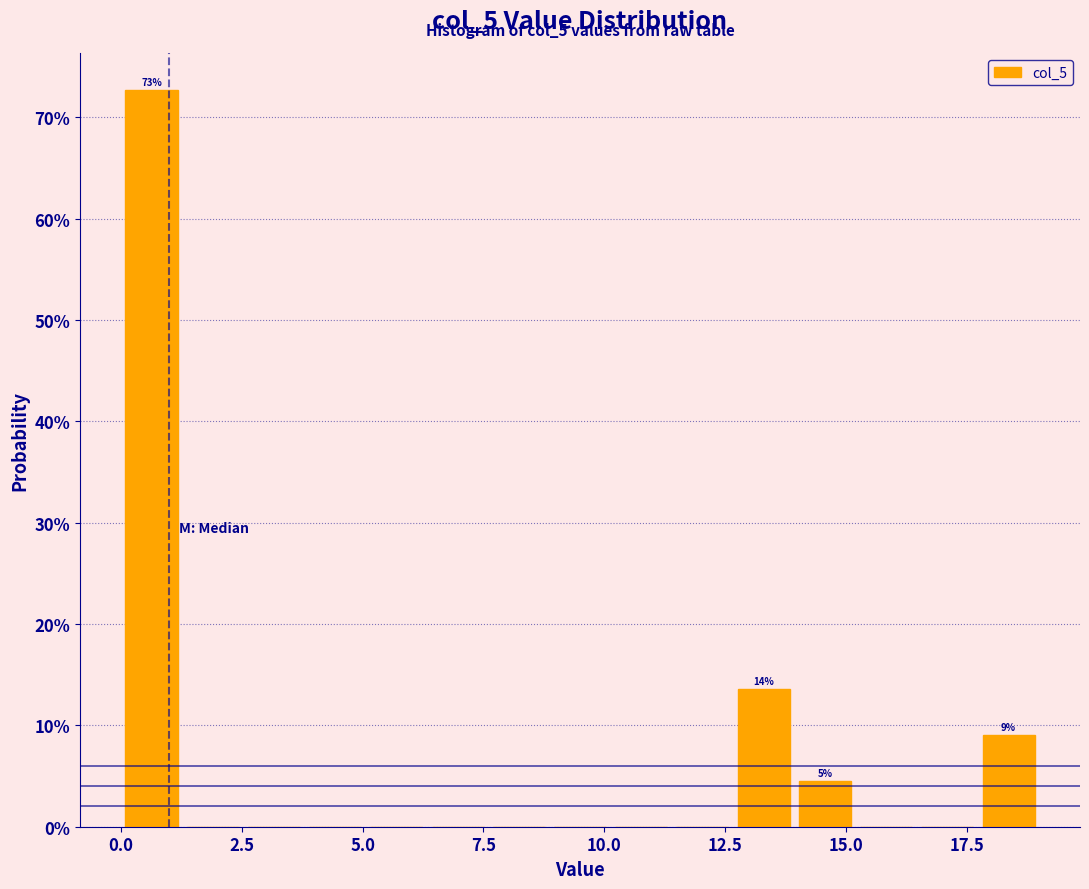

Around what value on the x-axis is the tallest bar? Give the approximate position of its centre, as read against the axis.

0.5